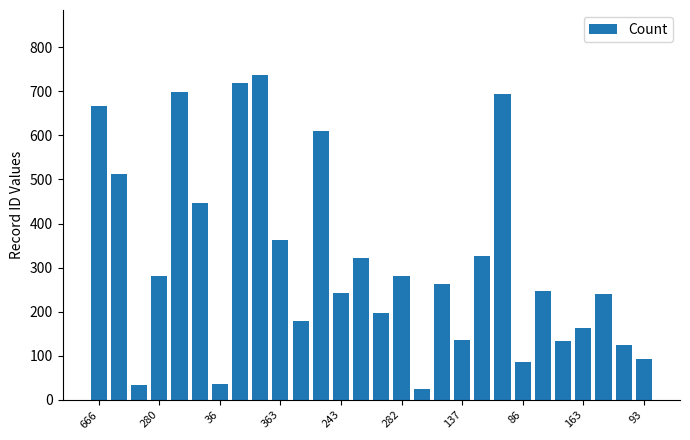

What is the value of the 13th bar from the left?

243